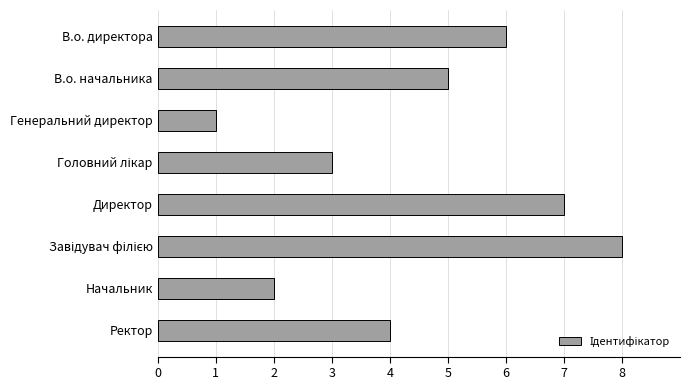

What is the maximum value shown in the chart?

8